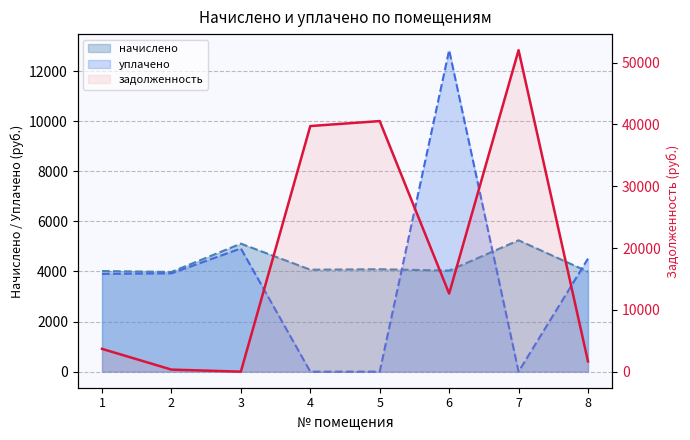

Approximately how many times larger is the value at 7 compared to 1?

14.1